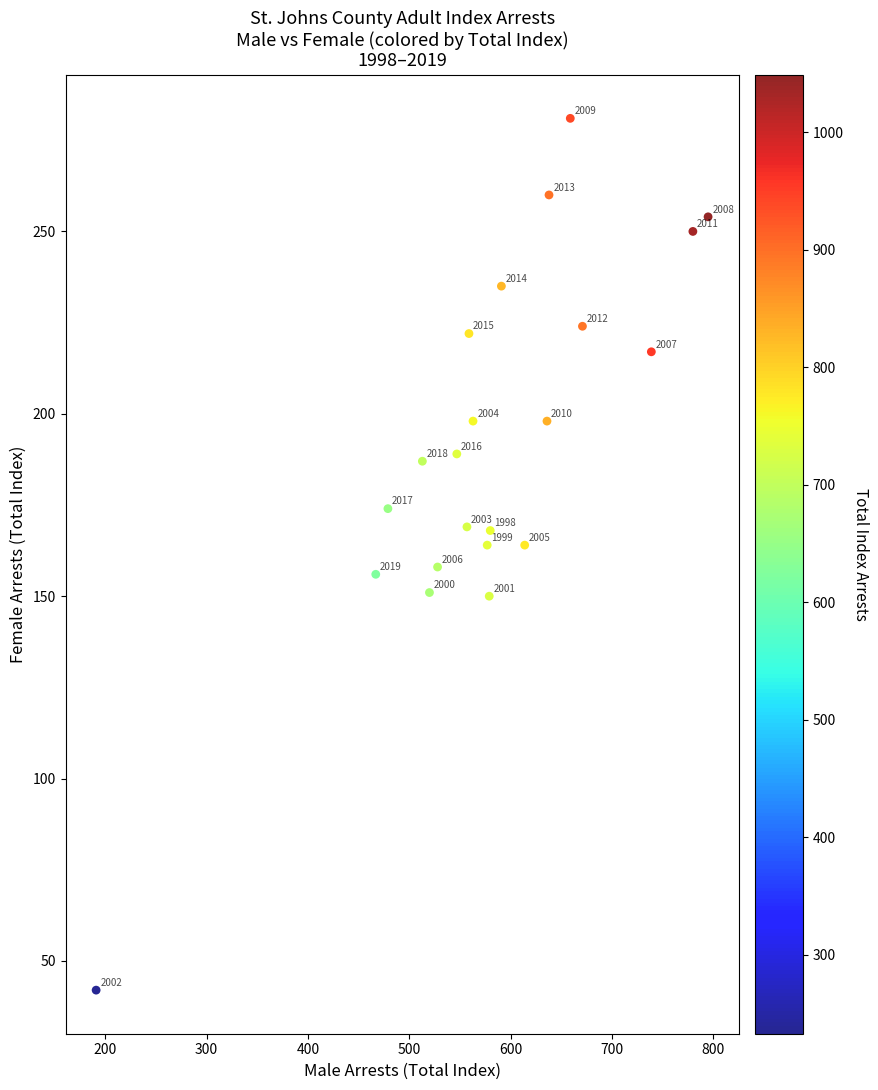

What is the range of X values (max minus min)?

604